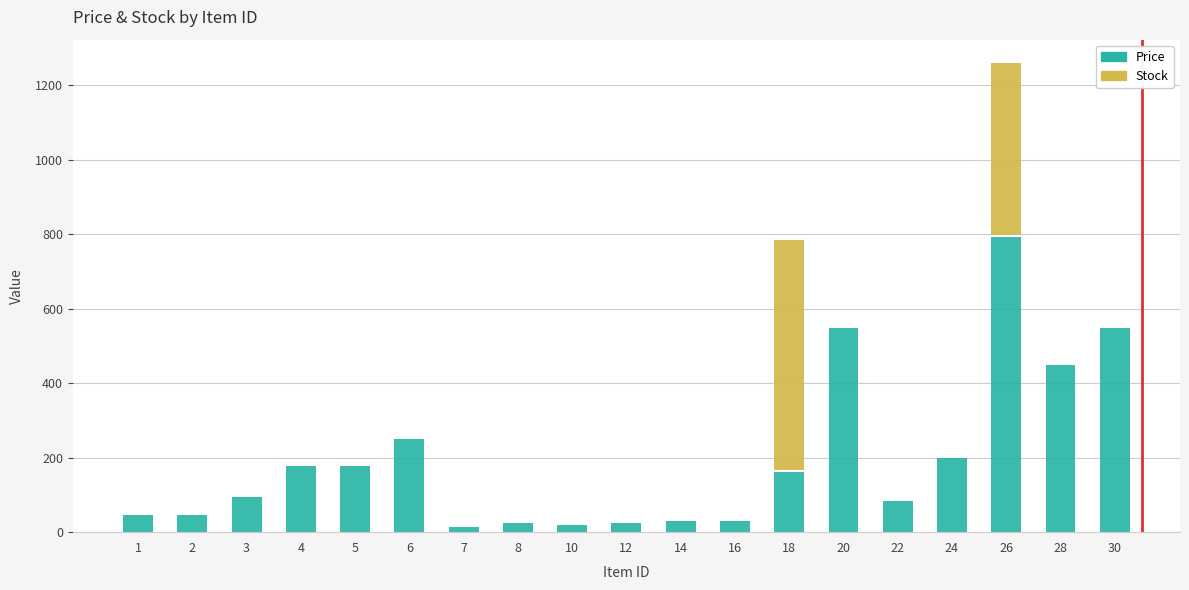

At which category is the sum across all series the highest?

26